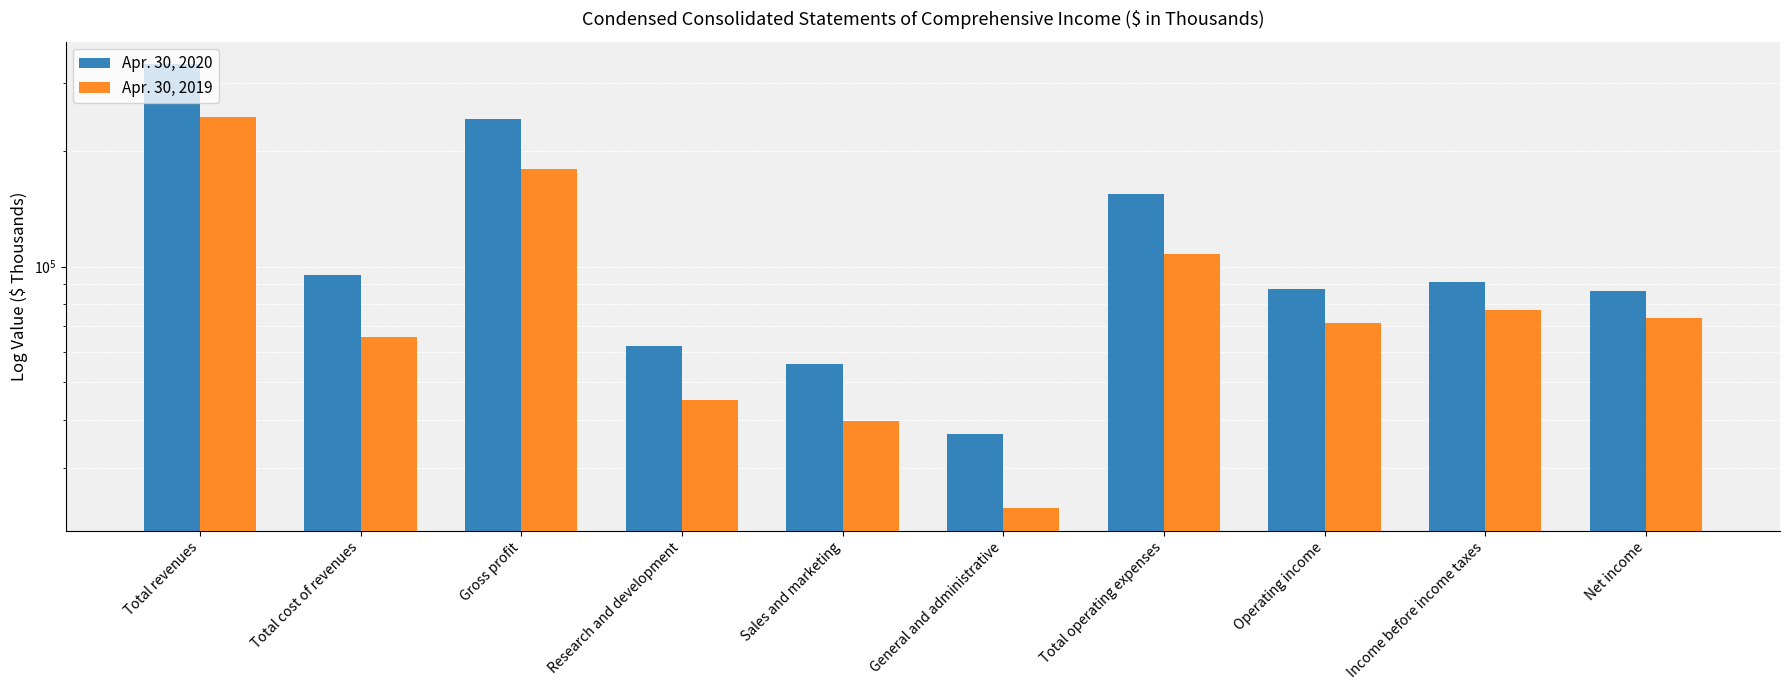

List the labels in order of Apr. 30, 2019 value, smallest first.

General and administrative, Sales and marketing, Research and development, Total cost of revenues, Operating income, Net income, Income before income taxes, Total operating expenses, Gross profit, Total revenues